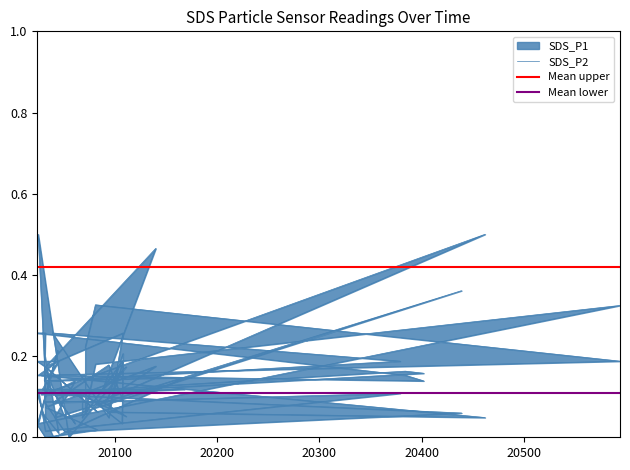

How many lines are shown in the chart?

2